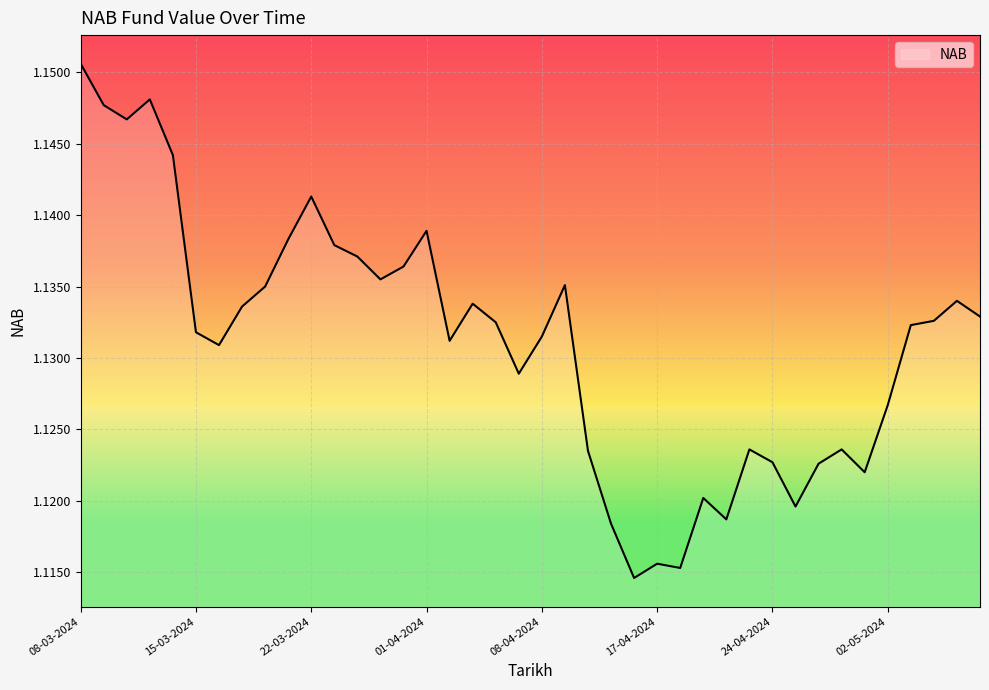

What is the sum of all values?

45.2